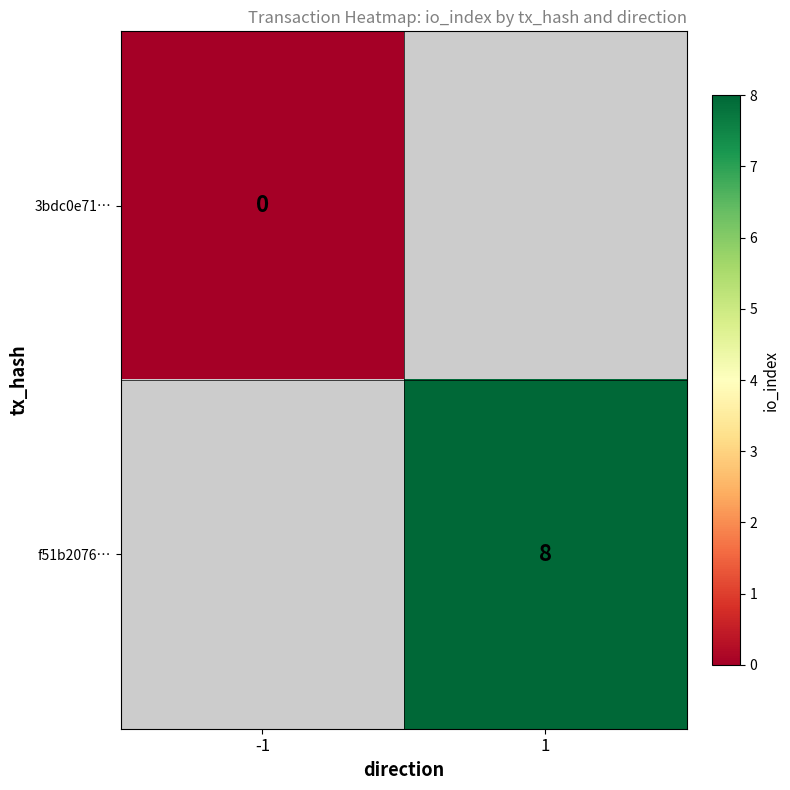

The f51b2076… series shows 4 at 1. True or false?

False